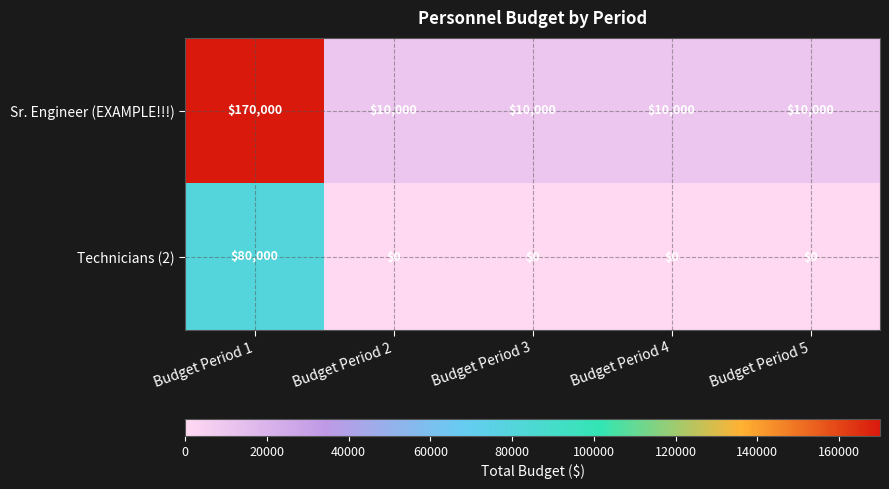

Between Budget Period 1 and Budget Period 3, which series saw the biggest shift?

Sr. Engineer (EXAMPLE!!!)